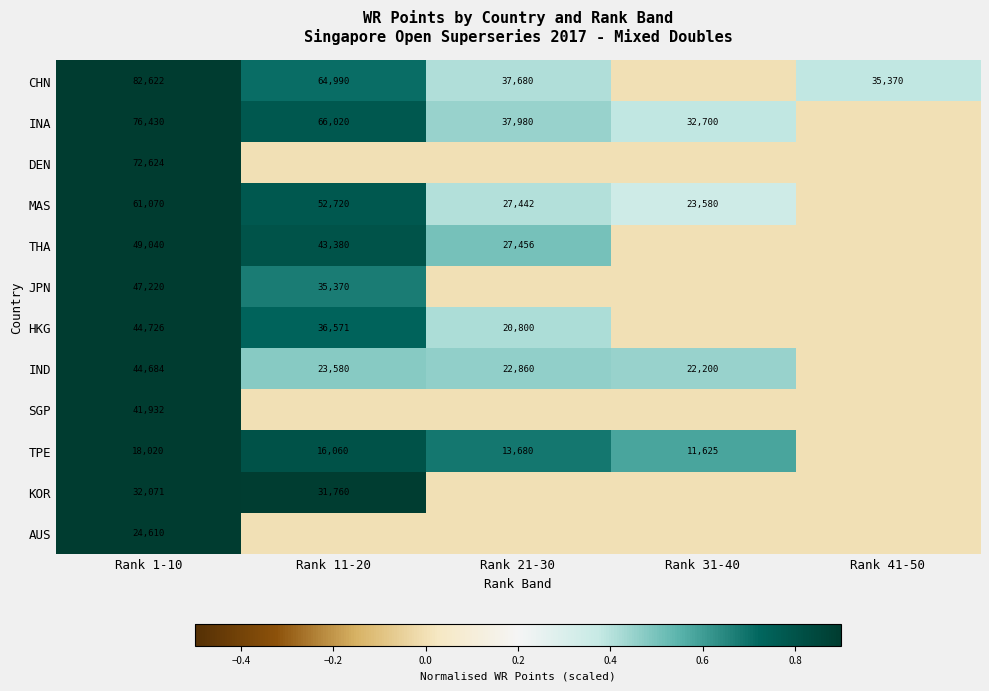

What is the difference between the IND values at Rank 1-10 and Rank 11-20?

21104